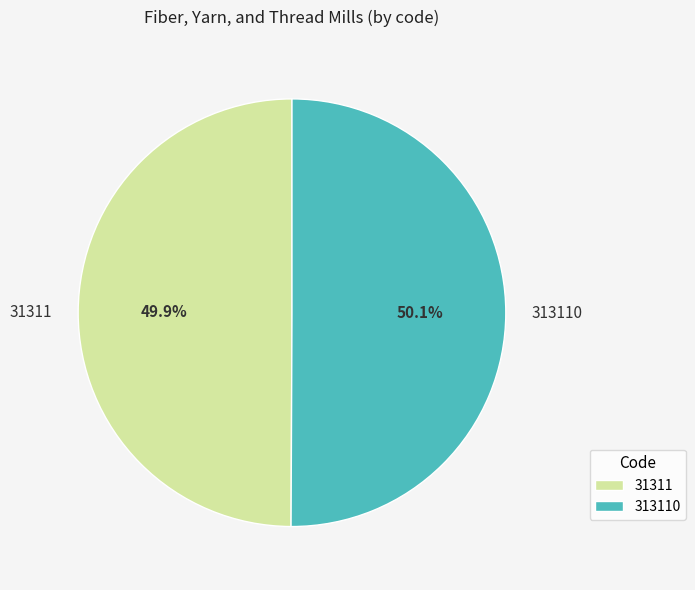

Is there any slice that represents more than half of the pie?

Yes